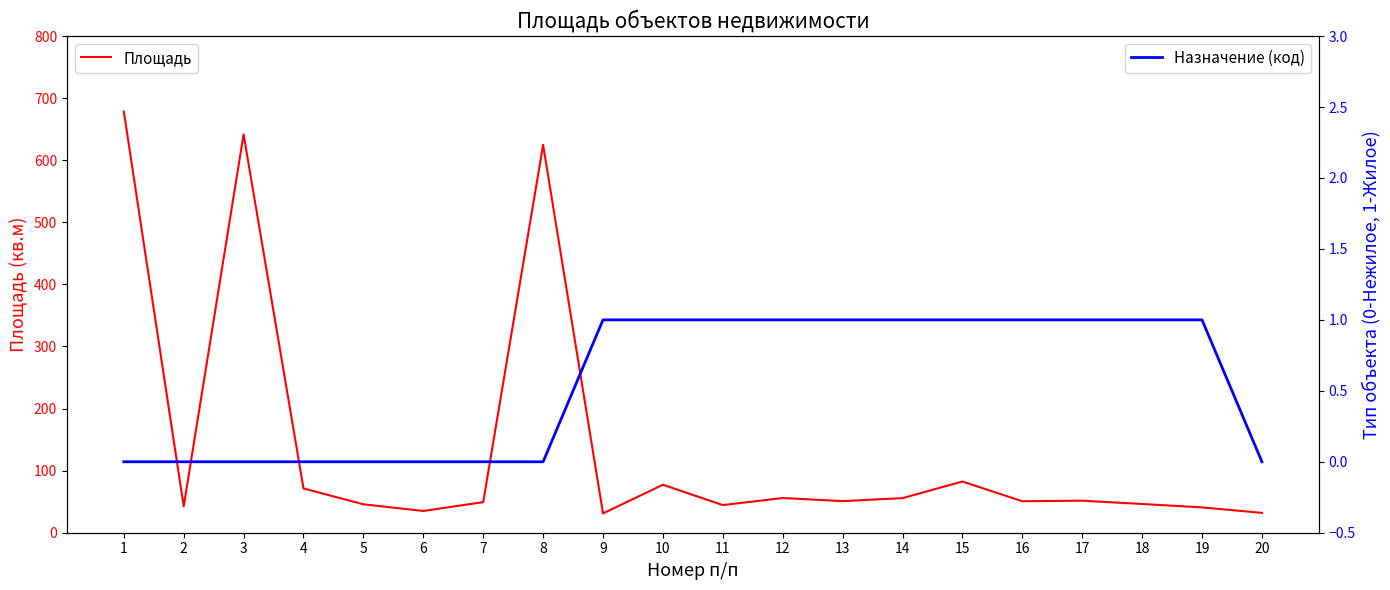

Which series has the widest spread of values?

Площадь